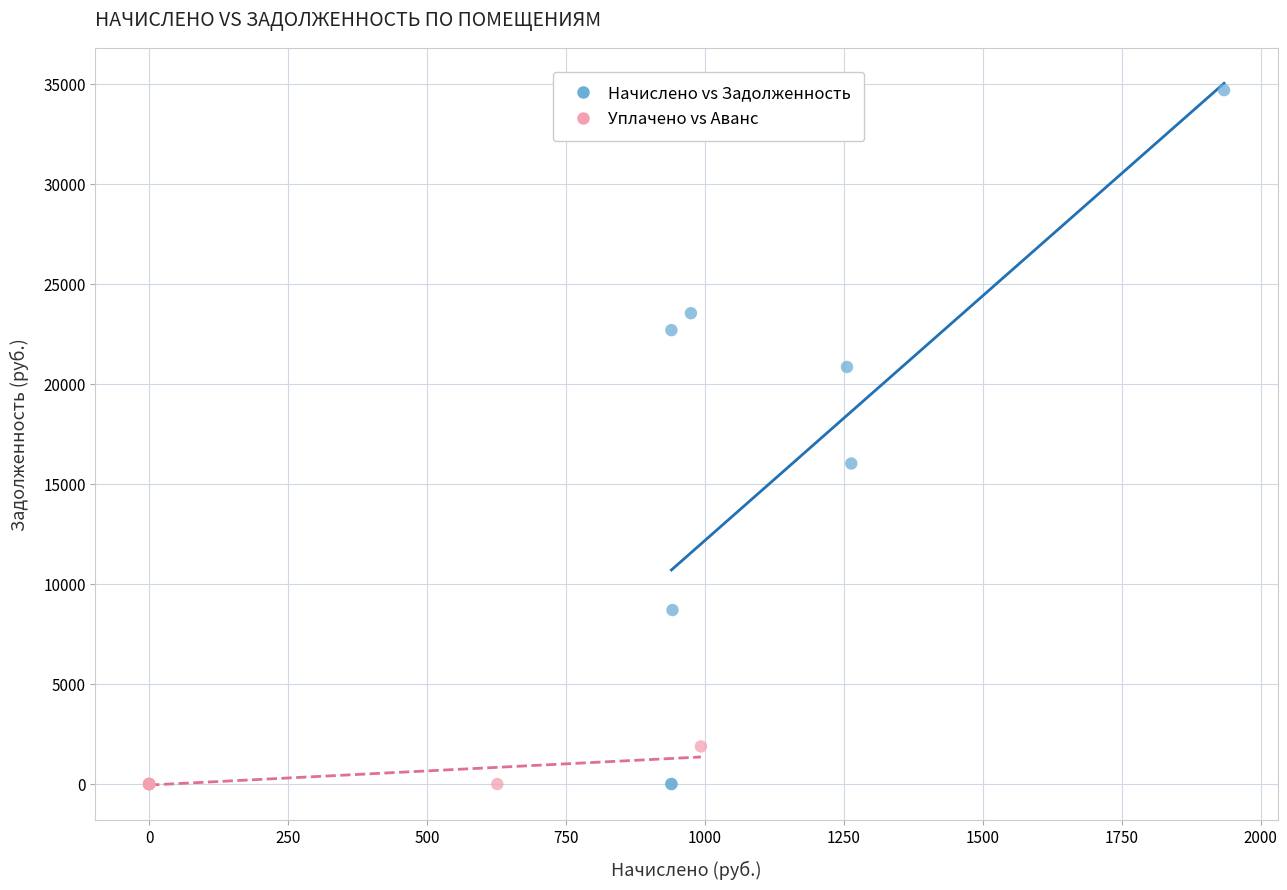

Which series has the widest spread of Y values?

Начислено vs Задолженность